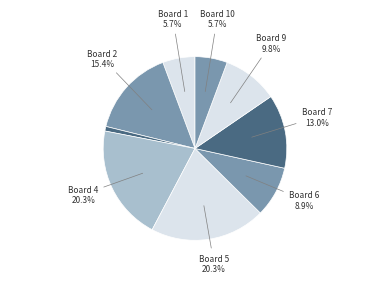

Rank the categories by value from highest to lowest.

4, 5, 2, 7, 9, 6, 1, 10, 3, 8